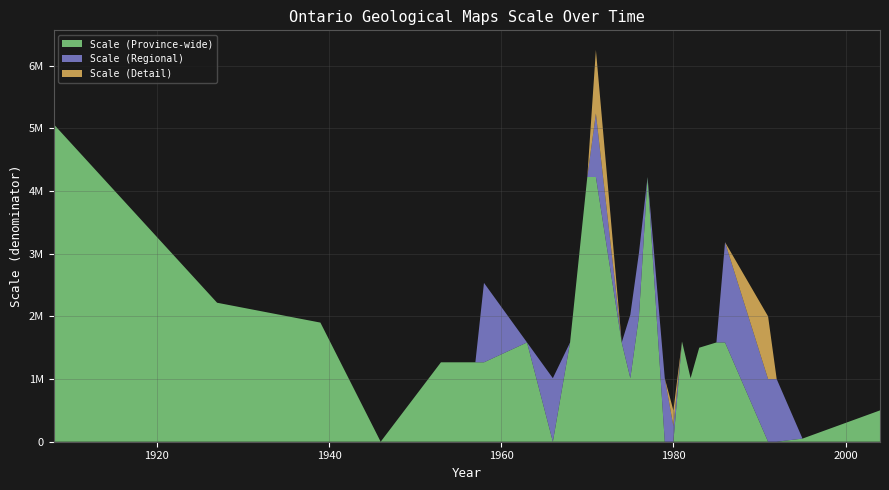

Reading left to right, list all the values displayed in this chart.

Scale (Province-wide): 1908=5068800	1927=2217600	1939=1900800	1946=0	1953=1267200	1957=1267200	1958=1267200	1963=1584000	1966=0	1968=1584000	1970=4224000	1971=4224000	1974=1584000	1975=1013760	1976=2000000	1977=4224000	1979=0	1980=0	1981=1600000	1982=1013760	1983=1500000	1985=1584000	1986=1584000	1991=0	1992=0	1995=50000	2004=500000
Scale (Regional): 1908=0	1927=0	1939=0	1946=0	1953=0	1957=0	1958=1267200	1963=0	1966=1013760	1968=0	1970=0	1971=1013760	1974=0	1975=1013760	1976=1013760	1977=0	1979=1013760	1980=250000	1981=0	1982=0	1983=0	1985=0	1986=1600000	1991=1000000	1992=1000000	1995=0	2004=0
Scale (Detail): 1908=0	1927=0	1939=0	1946=0	1953=0	1957=0	1958=0	1963=0	1966=0	1968=0	1970=0	1971=1013760	1974=0	1975=0	1976=0	1977=0	1979=0	1980=250000	1981=0	1982=0	1983=0	1985=0	1986=0	1991=1000000	1992=0	1995=0	2004=0